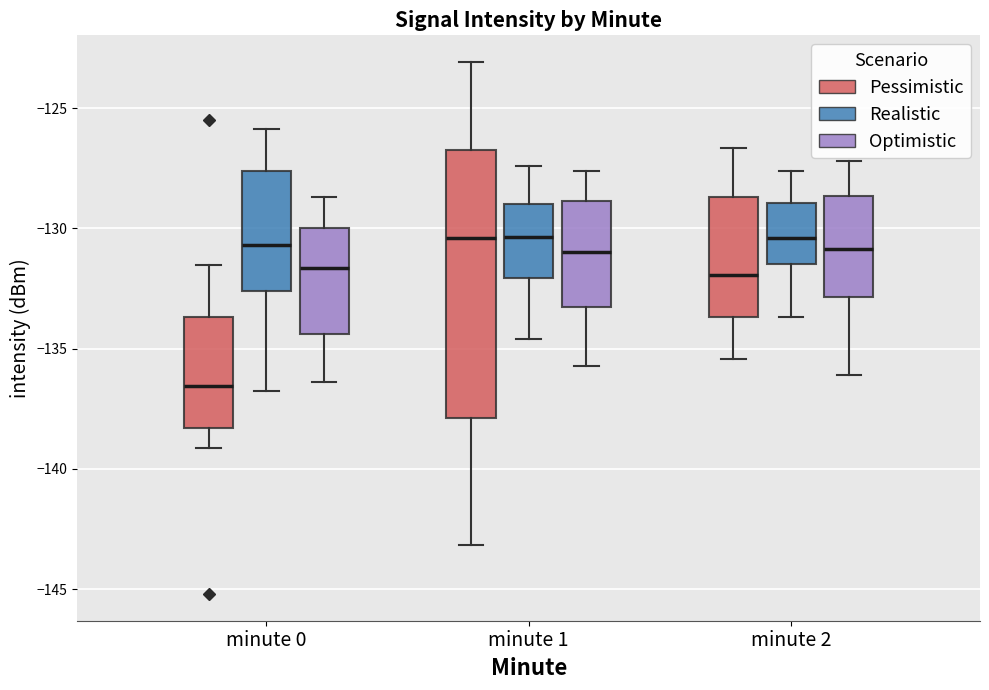

Reading left to right, read every box against the y-axis: the position of its median line, the range the box covers, and the ends of its whiskers. The values are not printed on the chart, so give them approximately, as read against the axis.

minute 0 (Pessimistic): median -136.5, box -138.5 to -133.5, whiskers -139.0 to -131.5
minute 0 (Realistic): median -130.5, box -132.5 to -127.5, whiskers -137.0 to -126.0
minute 0 (Optimistic): median -131.5, box -134.5 to -130.0, whiskers -136.5 to -128.5
minute 1 (Pessimistic): median -130.5, box -138.0 to -126.5, whiskers -143.0 to -123.0
minute 1 (Realistic): median -130.5, box -132.0 to -129.0, whiskers -134.5 to -127.5
minute 1 (Optimistic): median -131.0, box -133.5 to -129.0, whiskers -135.5 to -127.5
minute 2 (Pessimistic): median -132.0, box -133.5 to -128.5, whiskers -135.5 to -126.5
minute 2 (Realistic): median -130.5, box -131.5 to -129.0, whiskers -133.5 to -127.5
minute 2 (Optimistic): median -131.0, box -133.0 to -128.5, whiskers -136.0 to -127.0